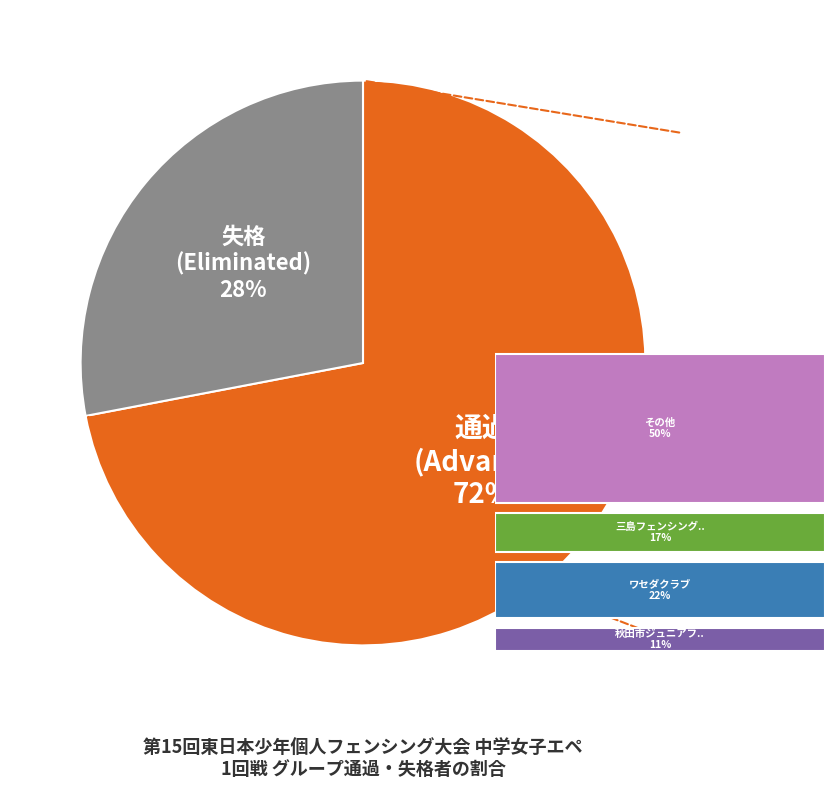

What percentage is the 失格 slice, to the nearest percent?

28%